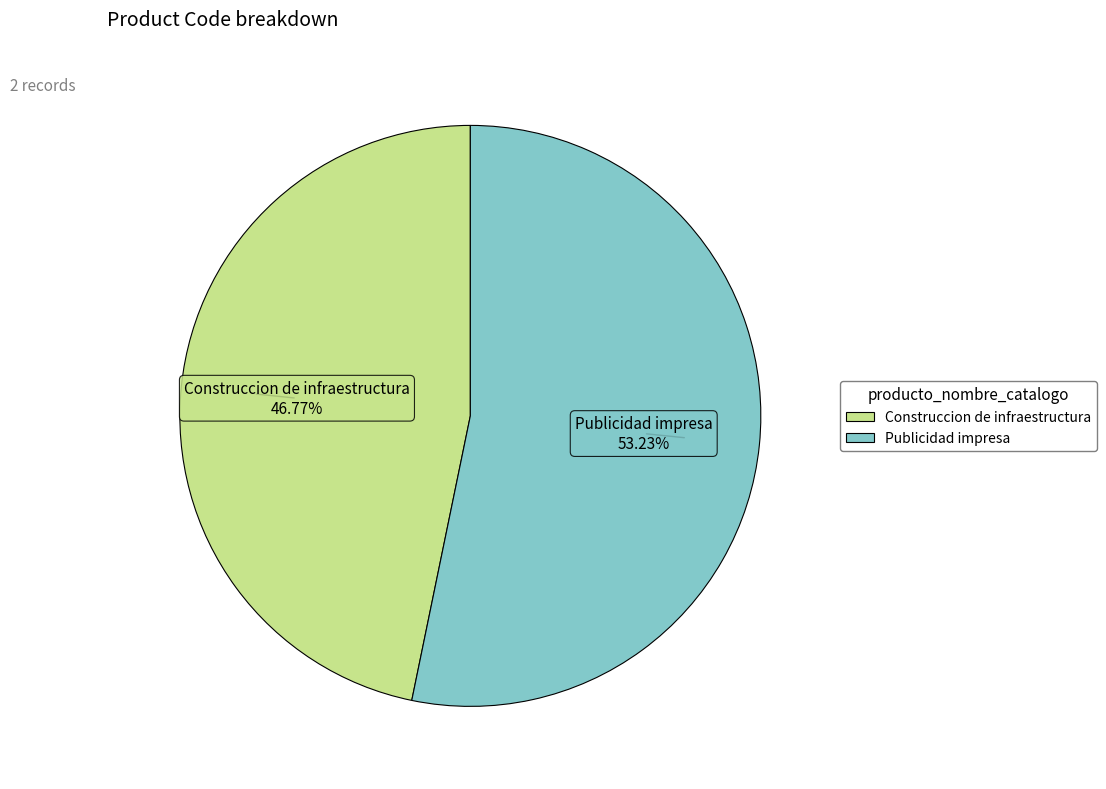

Which category has the smallest portion of the pie?

Construccion de infraestructura